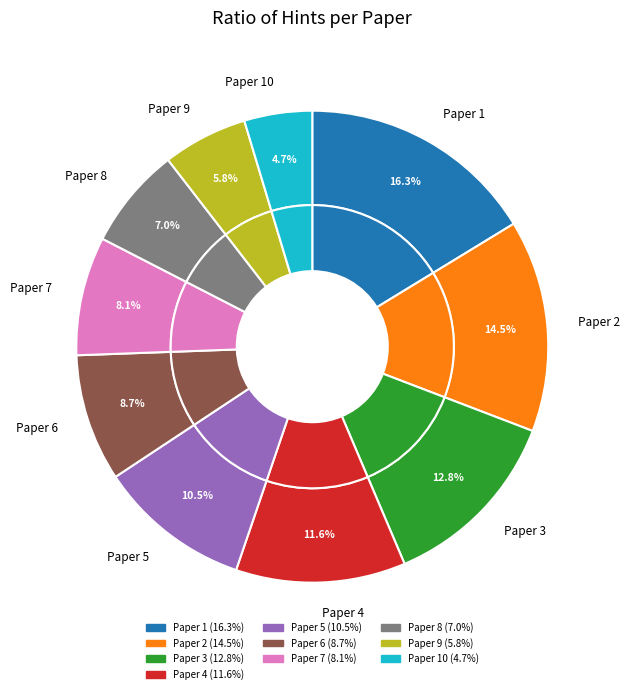

What is the smallest slice in the pie chart?

Paper 10